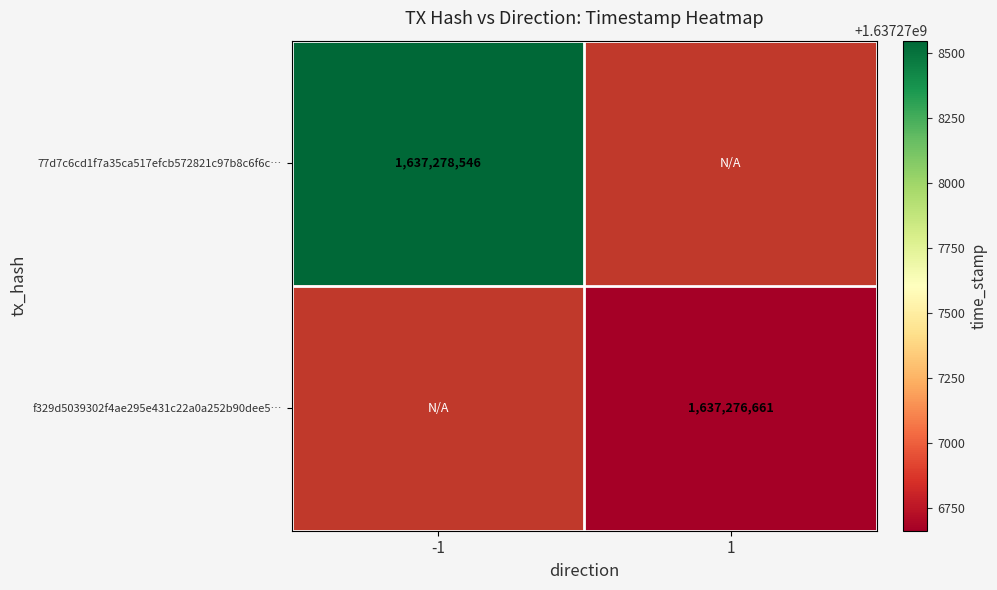

True or false: f329d5039302f4ae295e431c22a0a252b90dee5… has a value of 2300792805 at 1.

False